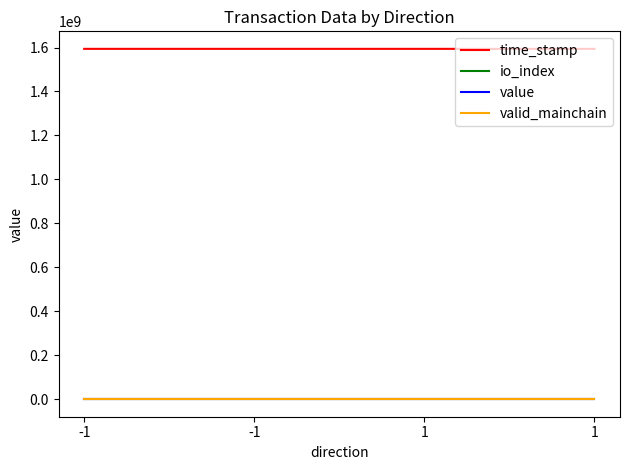

Is the value of valid_mainchain at 1 greater than the value of io_index at 1?

Yes